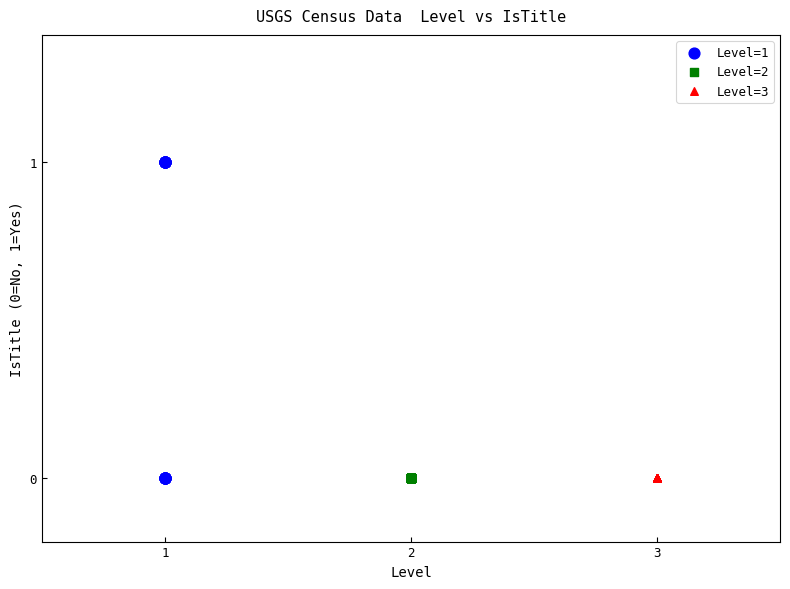

Which series contains the highest Y value?

Level=1